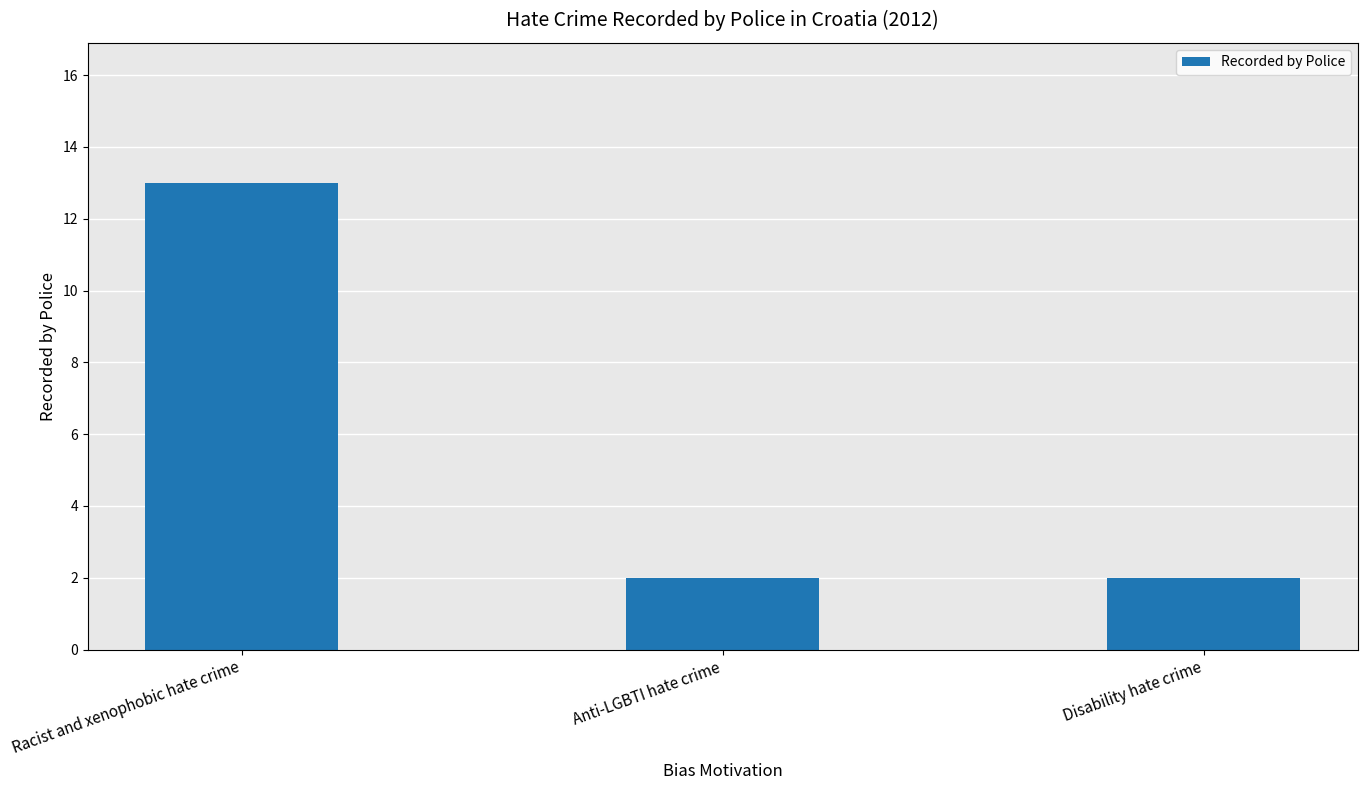

What is the label of the 3rd bar from the left?

Disability hate crime